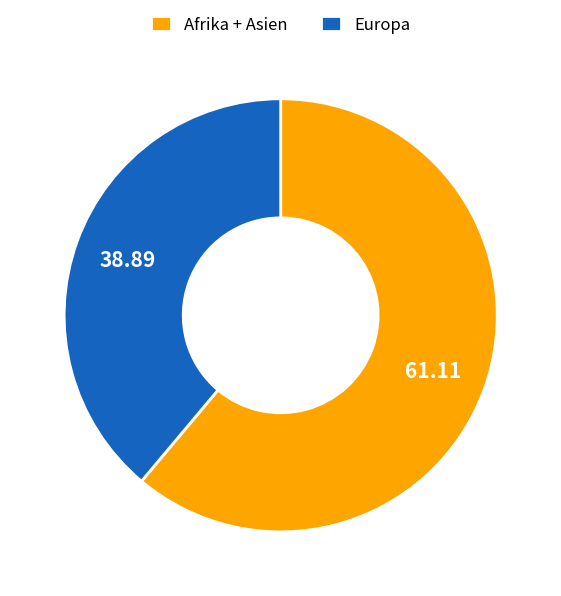

Between Afrika + Asien and Europa, which is larger?

Afrika + Asien